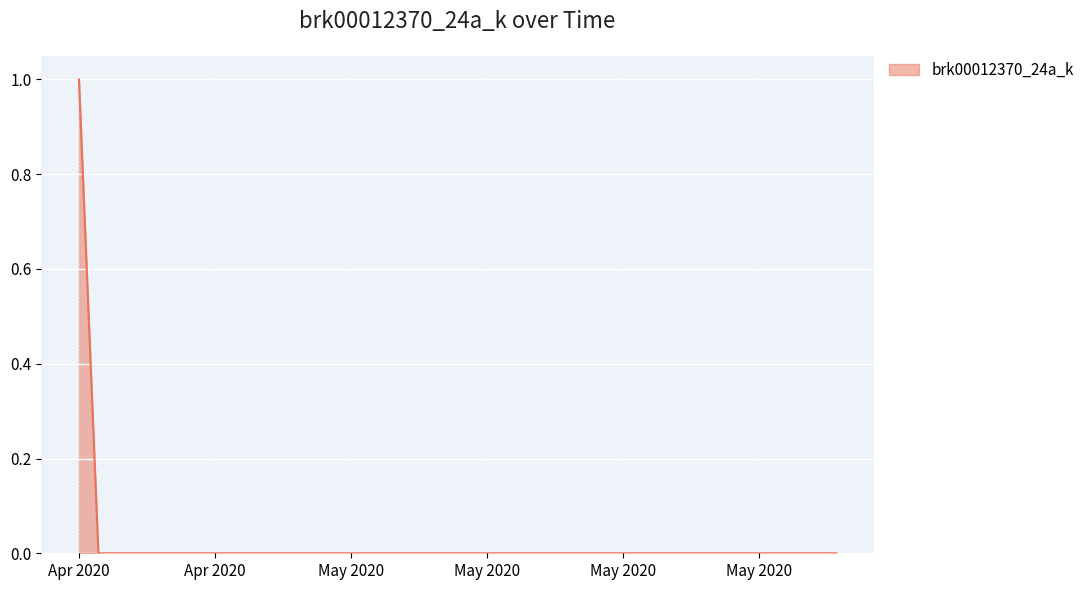

How many lines are shown in the chart?

1